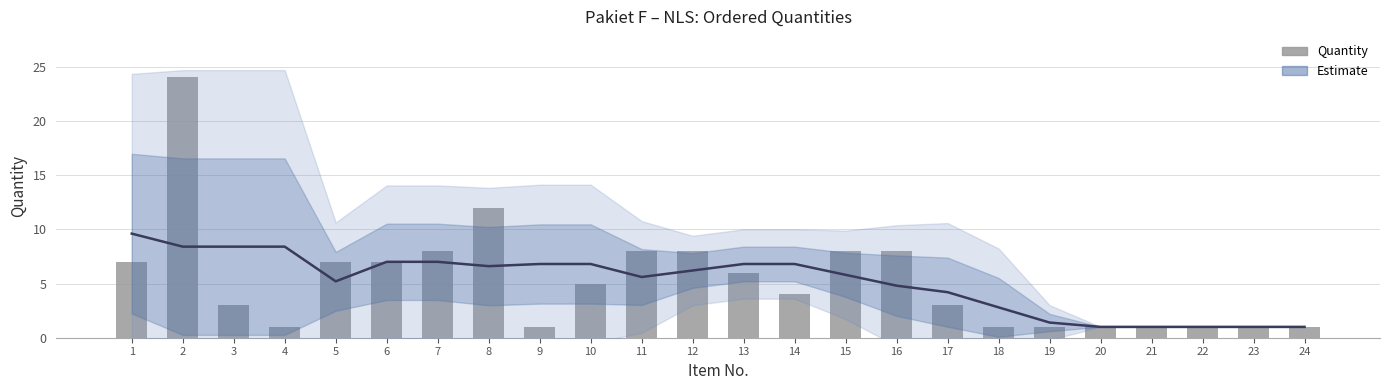

Reading left to right, extract all data points from this chart.

1=7	2=24	3=3	4=1	5=7	6=7	7=8	8=12	9=1	10=5	11=8	12=8	13=6	14=4	15=8	16=8	17=3	18=1	19=1	20=1	21=1	22=1	23=1	24=1